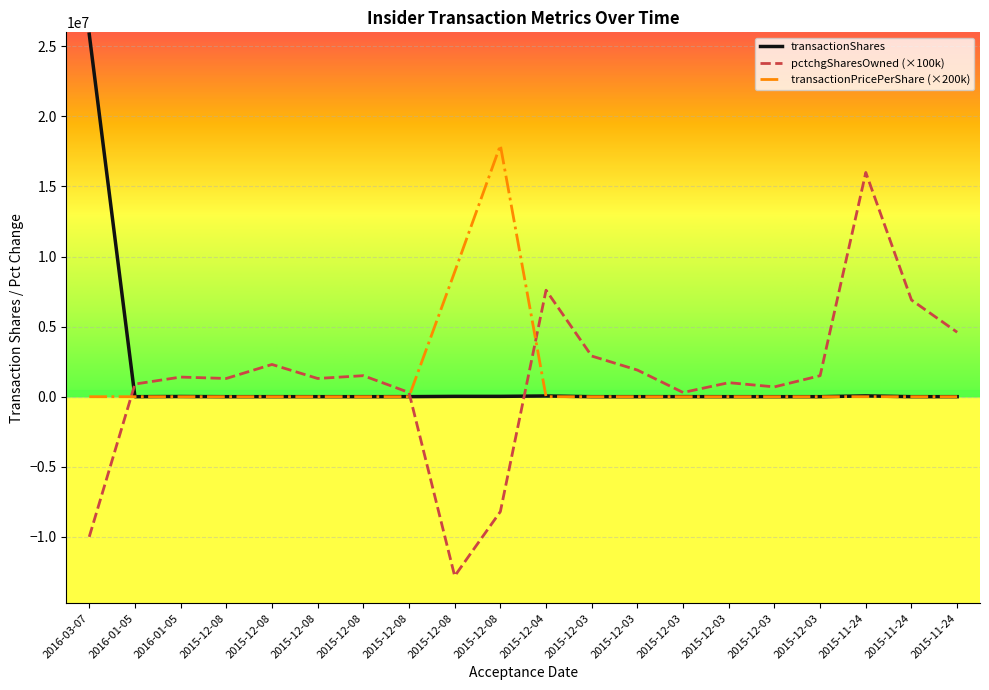

What are all the series names shown in the legend?

transactionShares, pctchgSharesOwned (×100k), transactionPricePerShare (×200k)